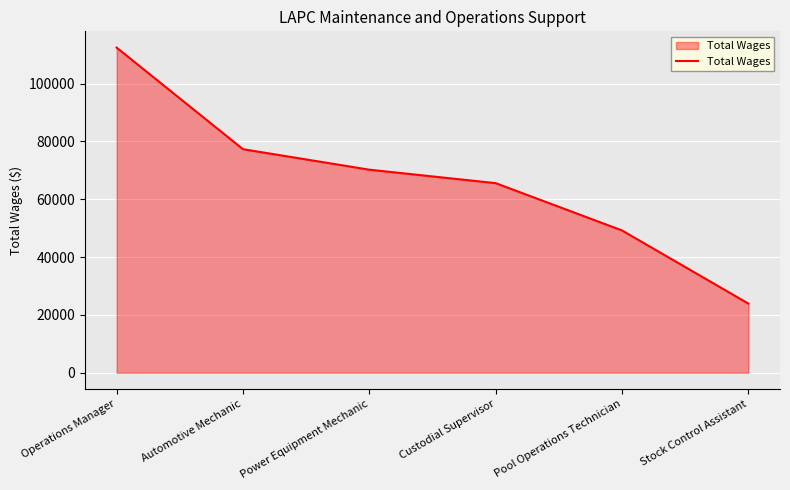

Reading left to right, transcribe all the data shown in this chart.

112443	77305	70219	65563	49202	23912